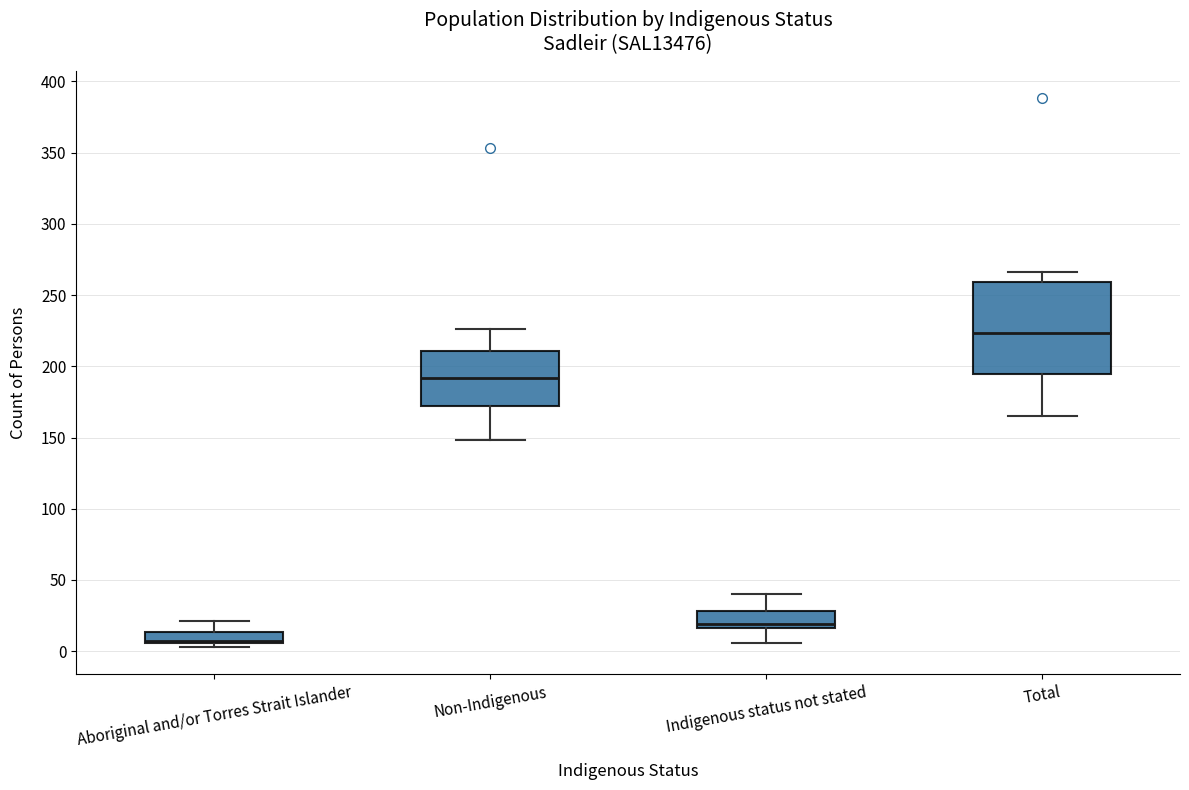

Reading left to right, read every box against the y-axis: the position of its median line, the range the box covers, and the ends of its whiskers. The values are not printed on the chart, so give them approximately, as read against the axis.

Aboriginal and/or Torres Strait Islander: median 10 (drawn on the box's lower edge), box 5 to 15, whiskers 5 (just below the box's lower edge) to 20
Non-Indigenous: median 190, box 170 to 210, whiskers 150 to 225
Indigenous status not stated: median 20, box 15 to 30, whiskers 5 to 40
Total: median 225, box 195 to 260, whiskers 165 to 265